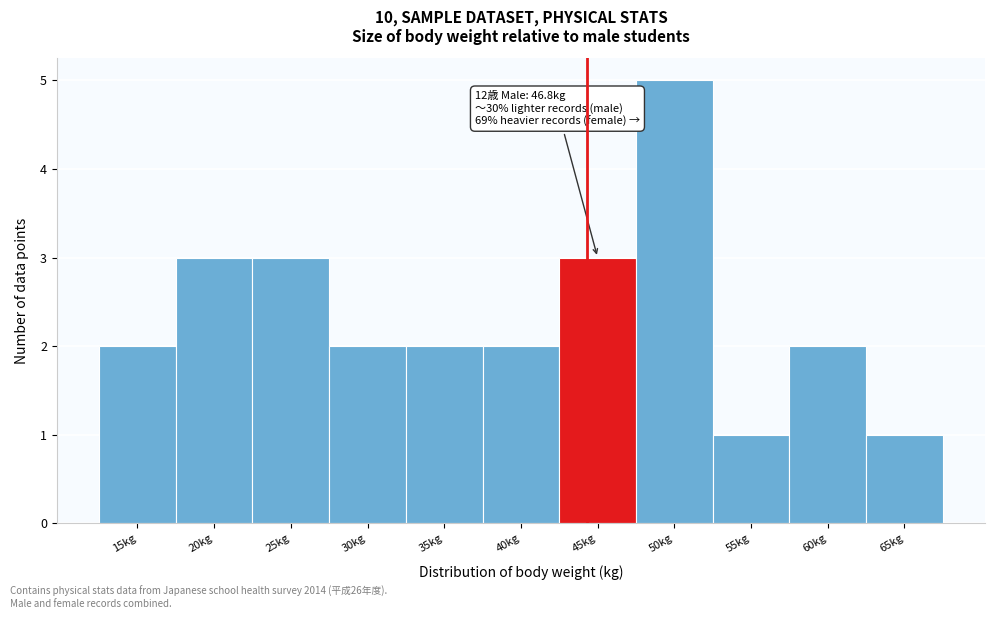

Reading left to right, extract all data points from this chart.

2	3	3	2	2	2	3	5	1	2	1